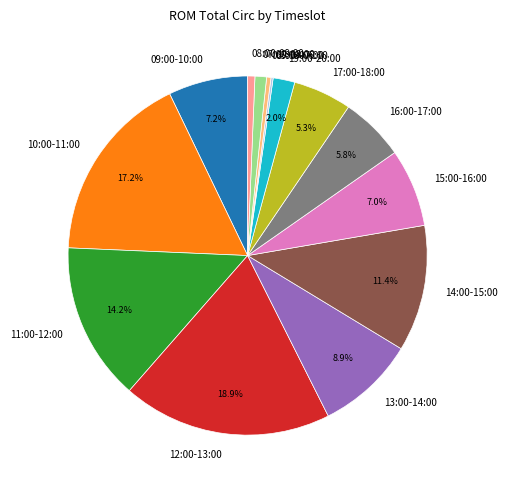

Is there a majority slice in this chart?

No